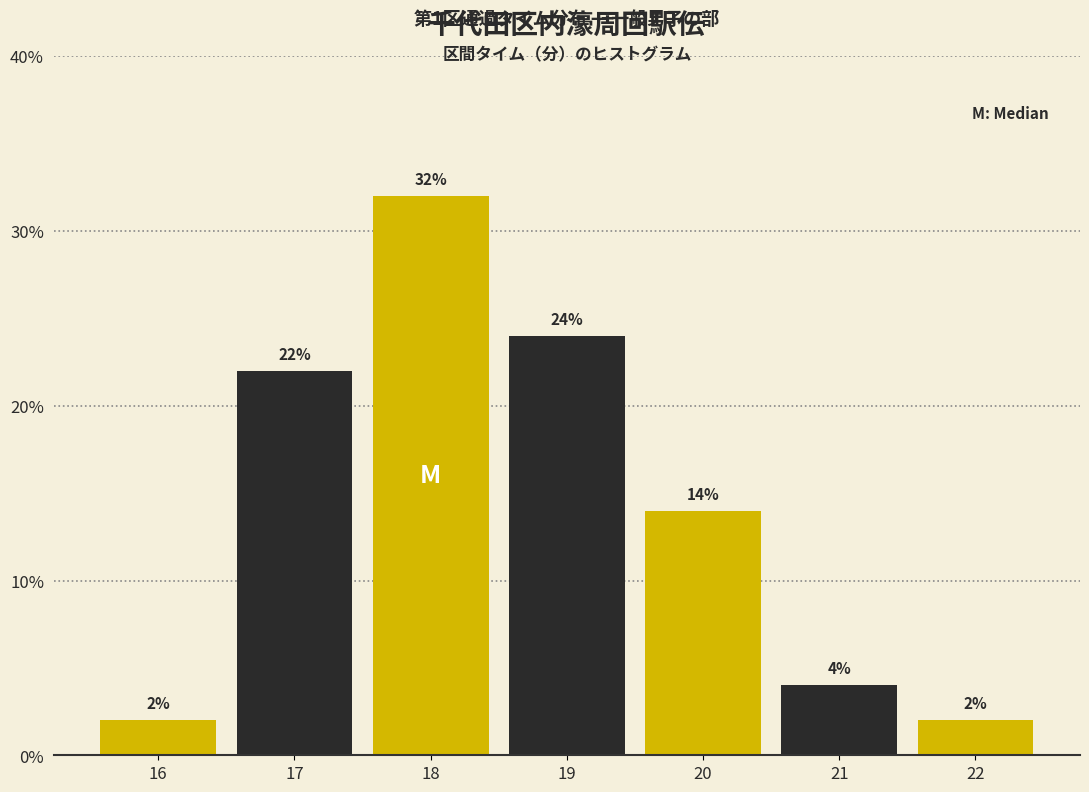

Reading left to right, list all the values displayed in this chart.

16=2.0	17=22.0	18=32.0	19=24.0	20=14.0	21=4.0	22=2.0